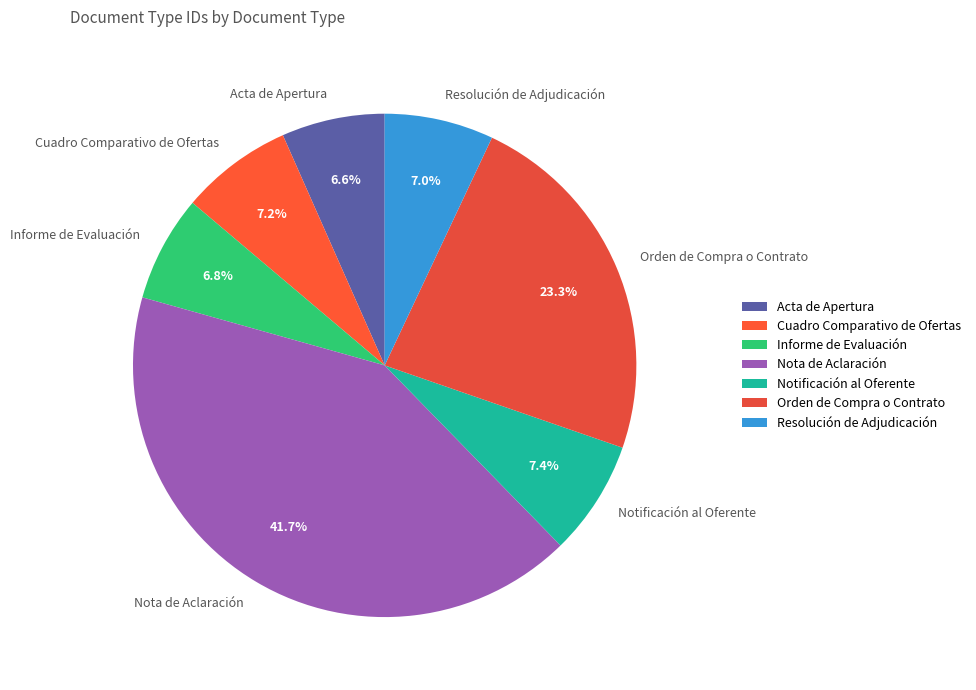

What percentage do Acta de Apertura and Orden de Compra o Contrato together represent?

29.9%